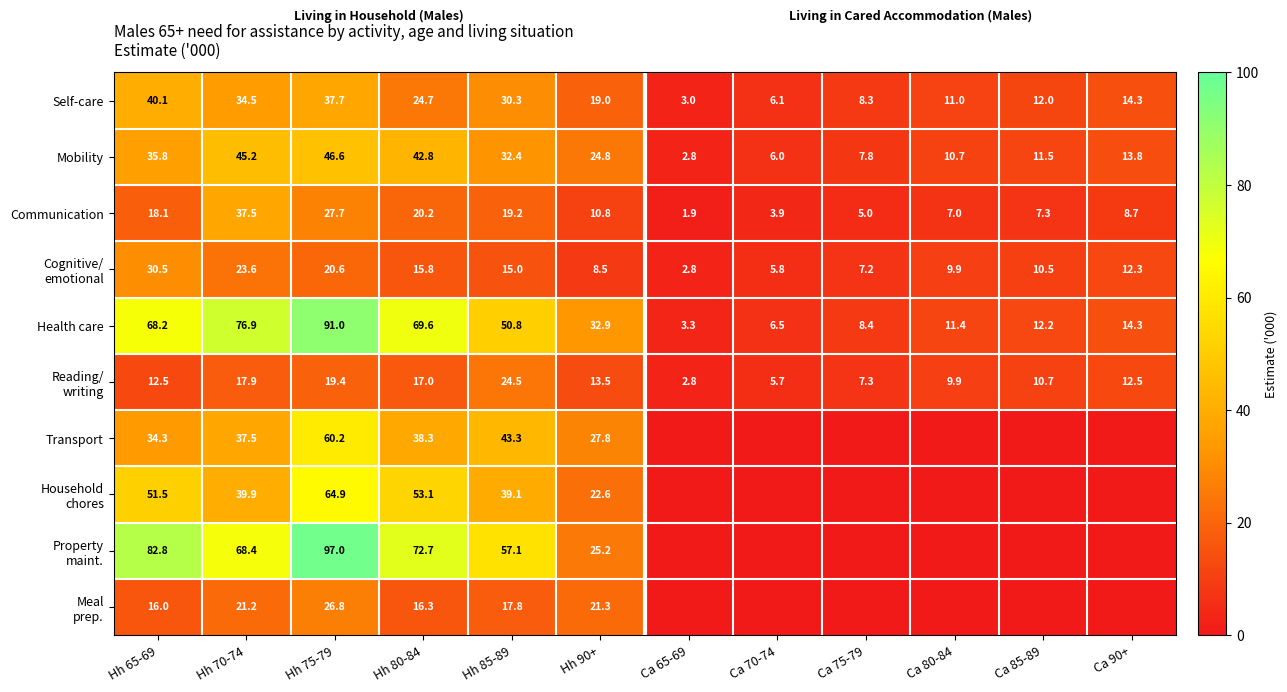

What is the spread (max minus min) of values at Hh 85-89?

42.1